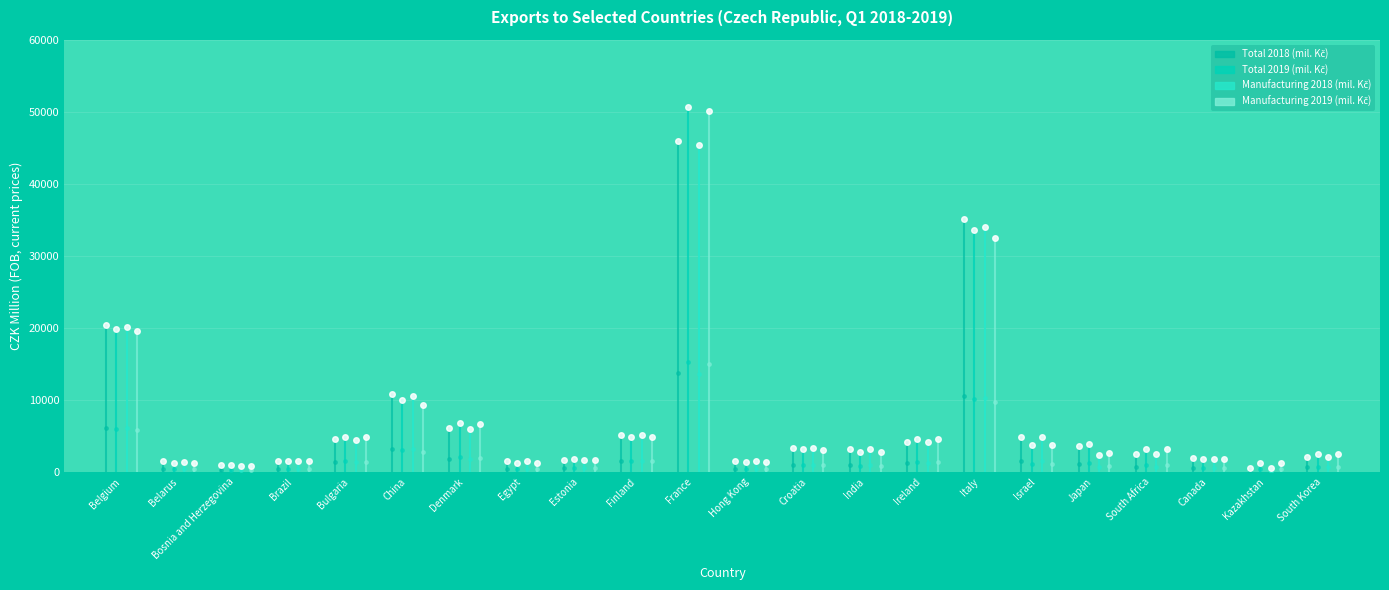

What are all the series names shown in the legend?

Total 2018 (mil. Kč), Total 2019 (mil. Kč), Manufacturing 2018 (mil. Kč), Manufacturing 2019 (mil. Kč)